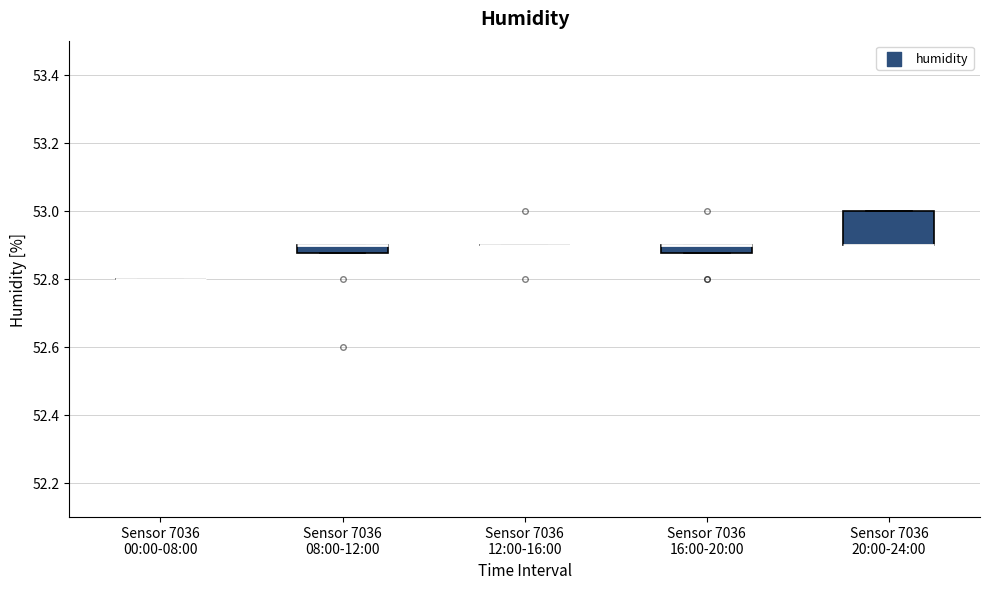

Comparing the boxes themselves (not the whiskers), which one is the tallest?

Sensor 7036 20:00-24:00